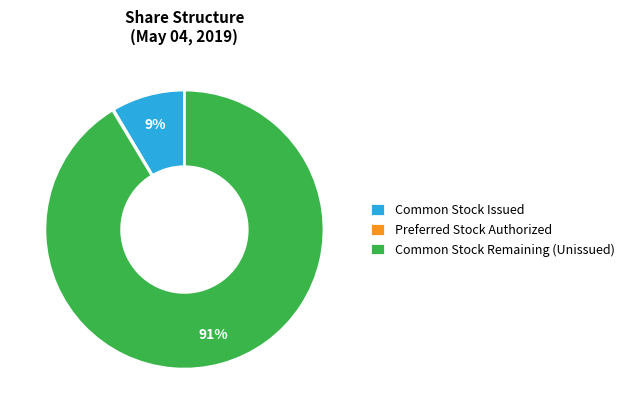

Which category has the biggest portion of the pie?

Common Stock Remaining (Unissued)